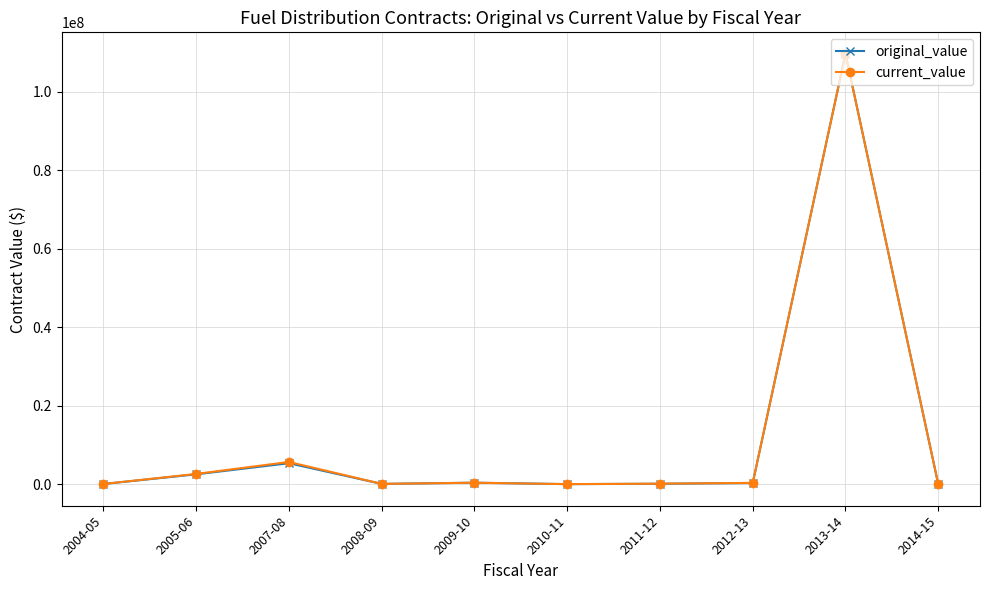

What is the maximum value for current_value?

109694959.0